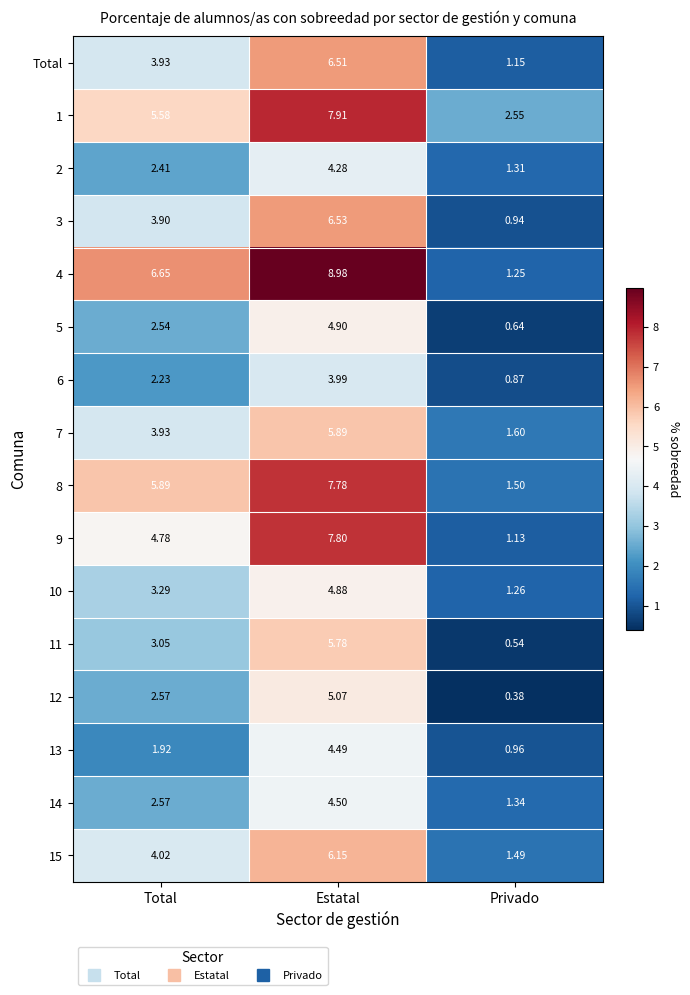

Which category has the lowest value across all series?

Privado